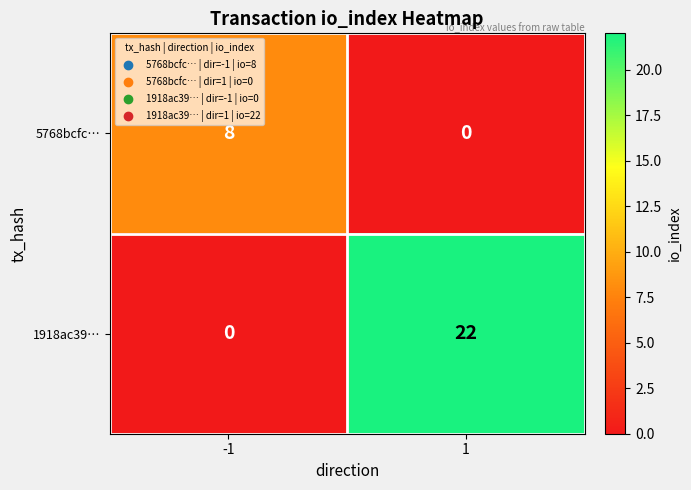

The 5768bcfc… series shows 0 at 1. True or false?

True